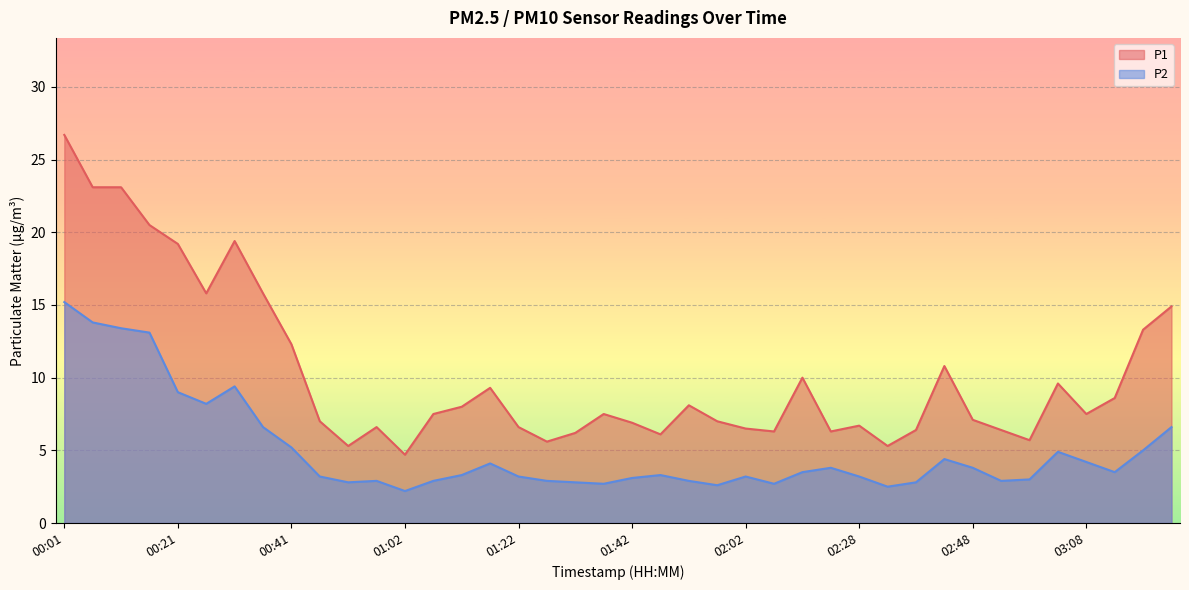

Which has a higher value, 00:36 or 01:07?

00:36